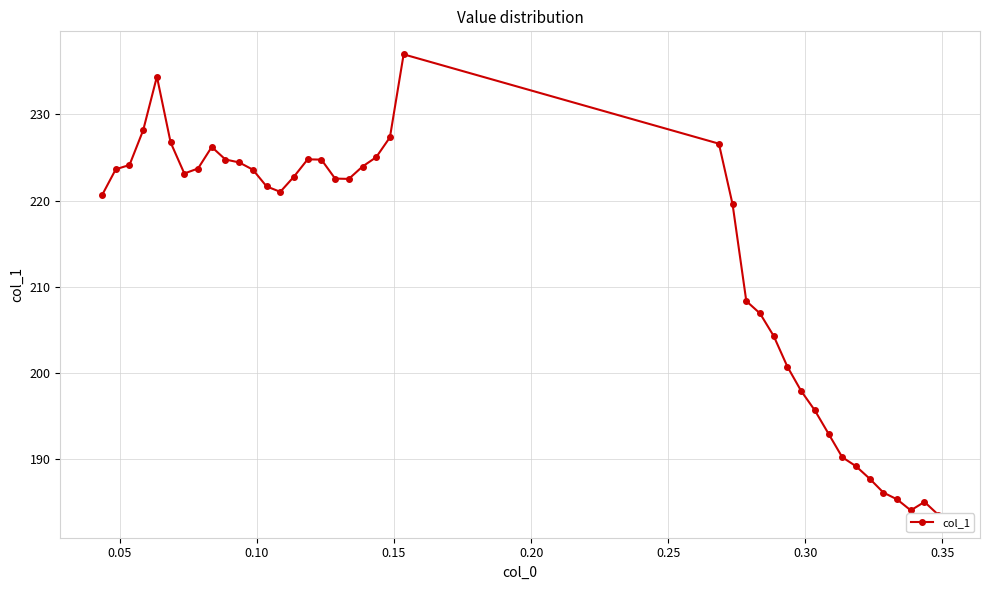

Does the chart display data point markers on the line(s)?

Yes